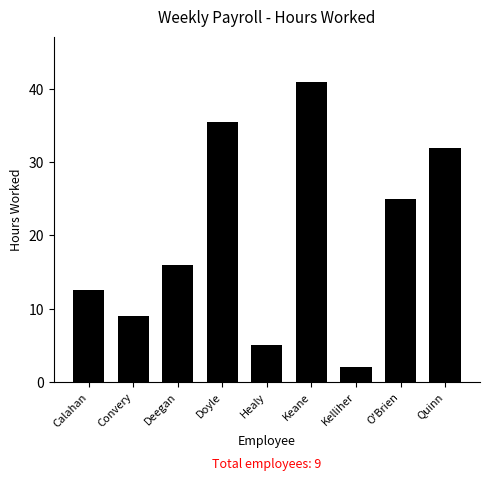

What value does the data have at Healy?

5.0